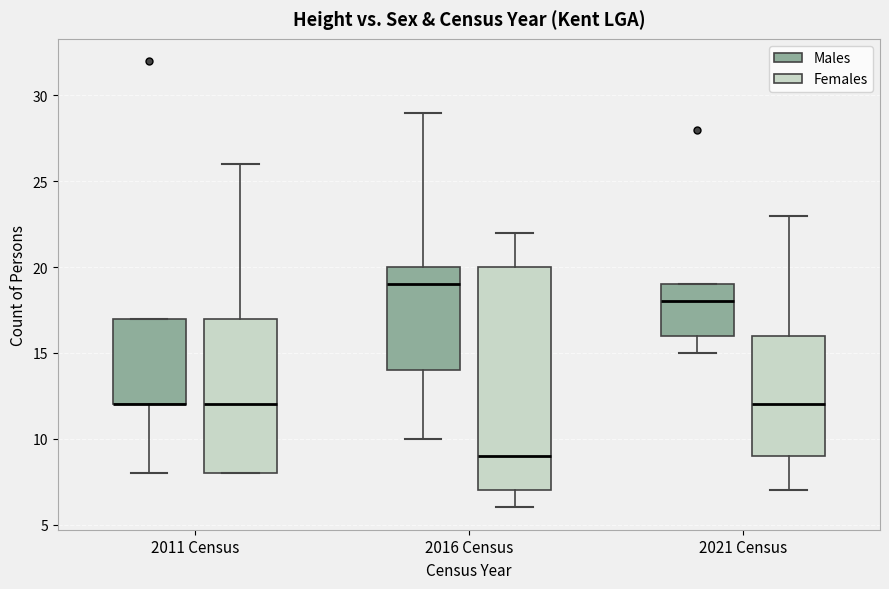

Reading left to right, read every box against the y-axis: the position of its median line, the range the box covers, and the ends of its whiskers. The values are not printed on the chart, so give them approximately, as read against the axis.

2011 Census (Males): median 12 (drawn on the box's lower edge), box 12 to 17, whiskers 8 to 17
2011 Census (Females): median 12, box 8 to 17, whiskers 8 to 26
2016 Census (Males): median 19, box 14 to 20, whiskers 10 to 29
2016 Census (Females): median 9, box 7 to 20, whiskers 6 to 22
2021 Census (Males): median 18, box 16 to 19, whiskers 15 to 19
2021 Census (Females): median 12, box 9 to 16, whiskers 7 to 23